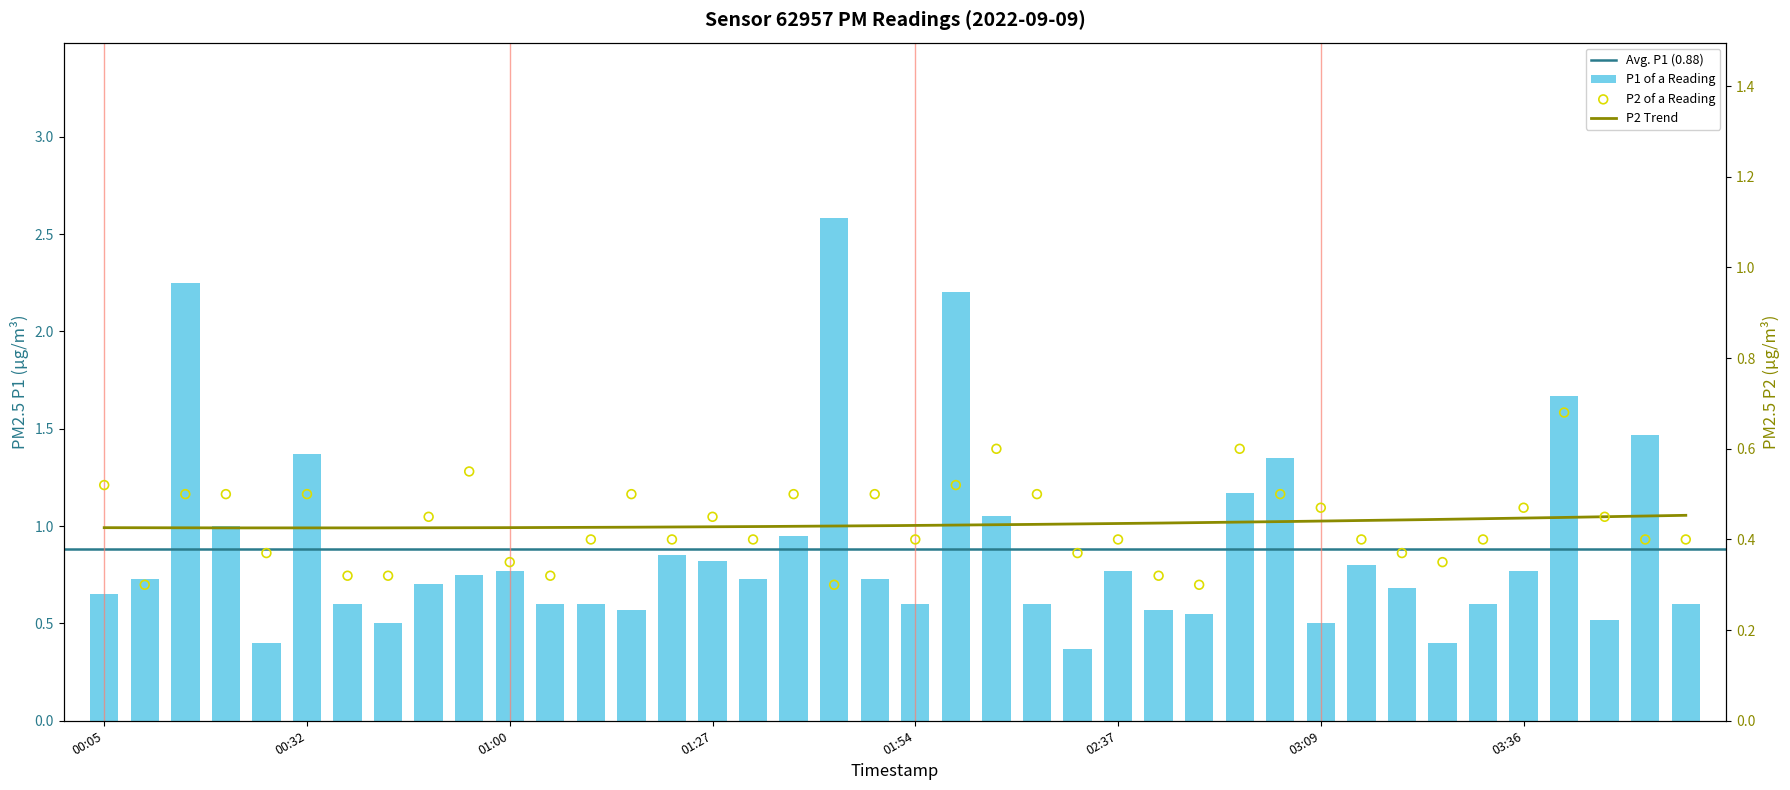

Is the value of P2 at 02:43 greater than the value of P1 at 01:33?

No